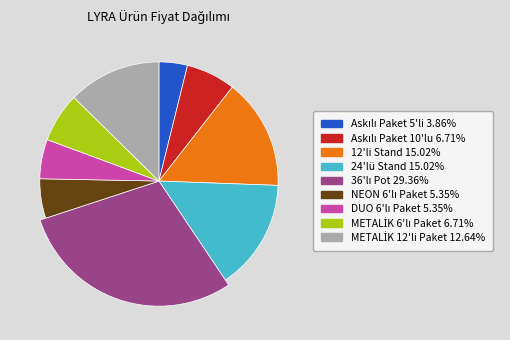

How much of the chart is everything except DUO 6'lı Paket?

94.7%